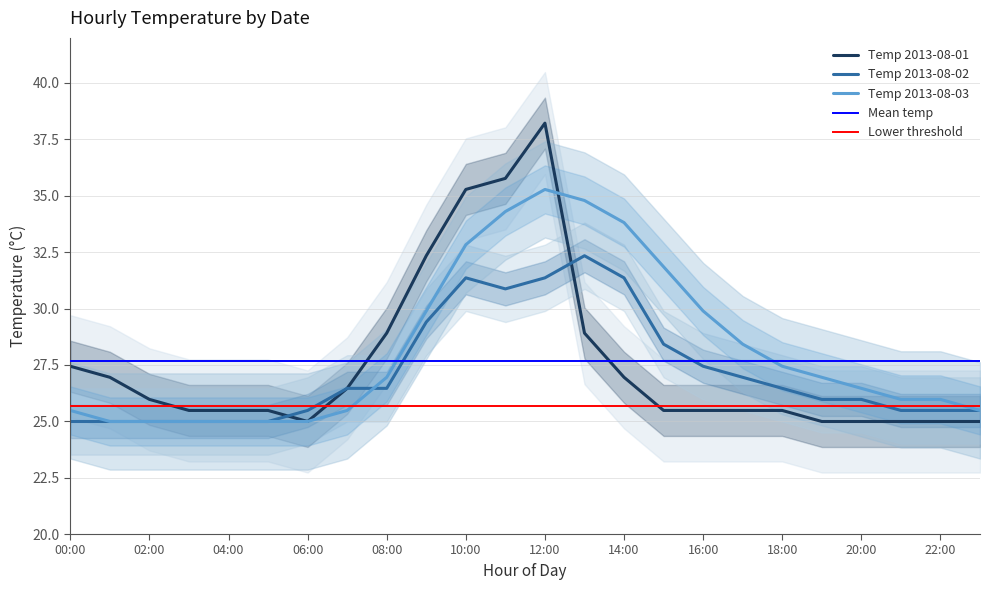

Which series ends up on top after the final intersection of 2013-08-02 and 2013-08-01?

2013-08-02